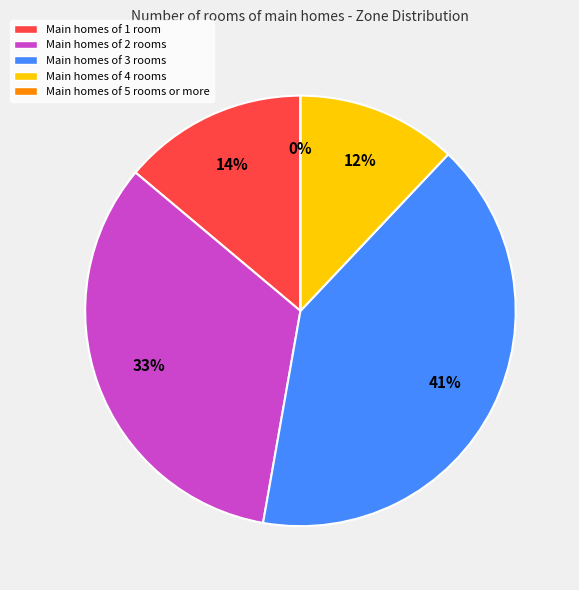

How many segments does this pie chart have?

5